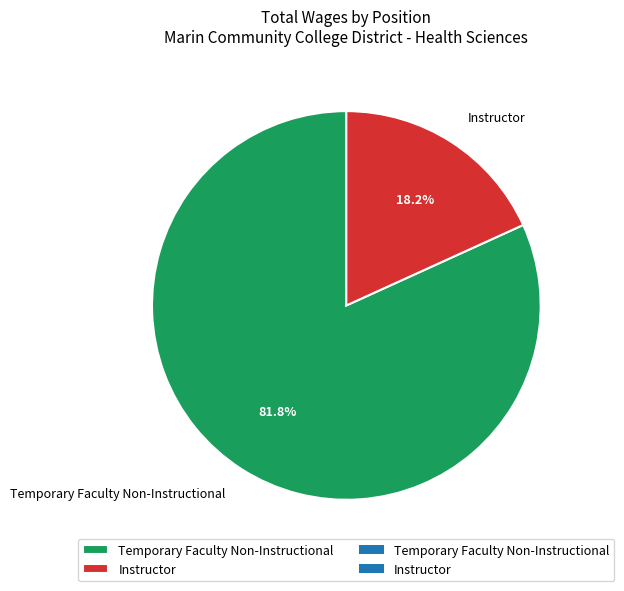

To the nearest percent, what is the difference between the largest and smallest slice percentages?

64%